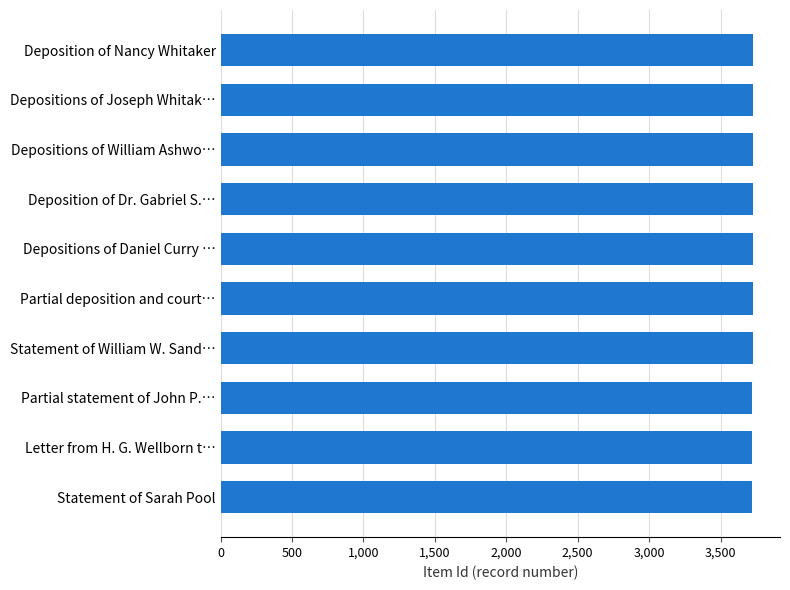

What is the sum of the values at Deposition of Nancy Whitaker and Depositions of Joseph Whitak…?

7459